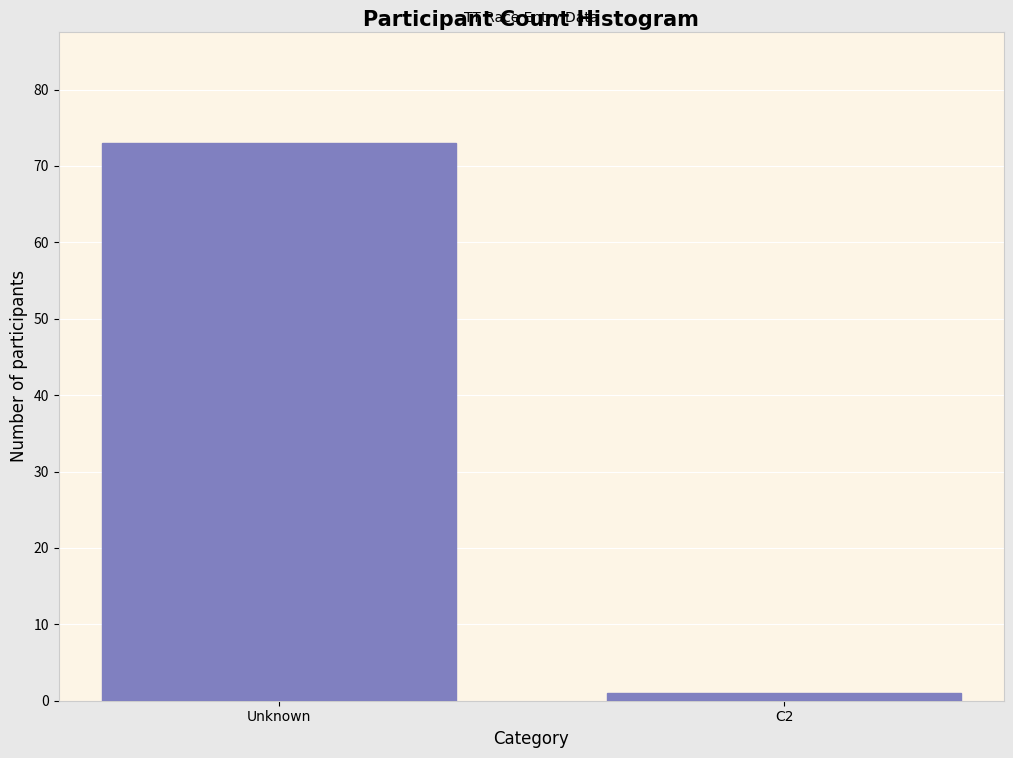

Reading left to right, list all the values displayed in this chart.

73	1